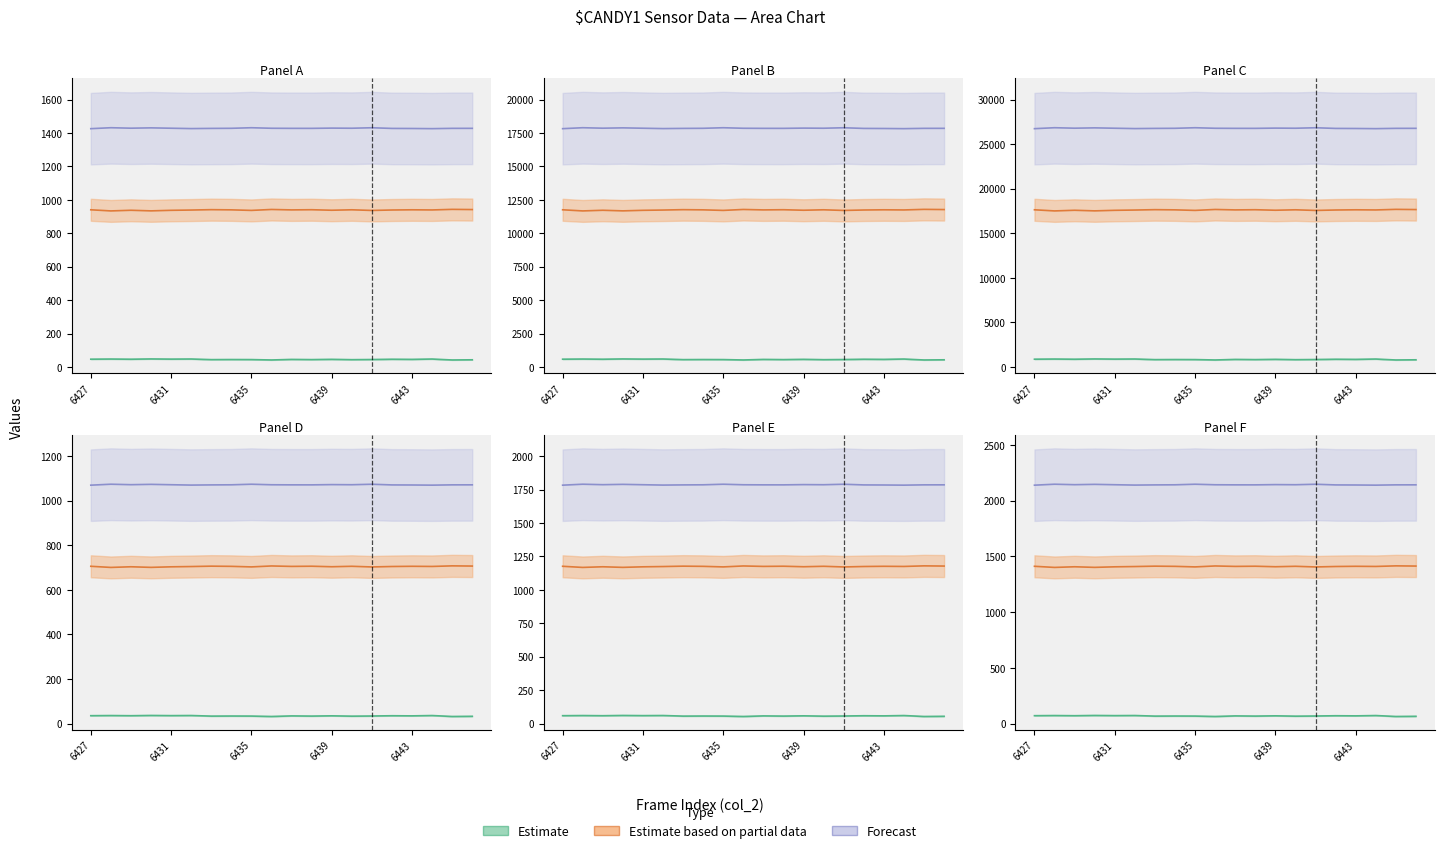

Does the chart display data point markers on the line(s)?

No